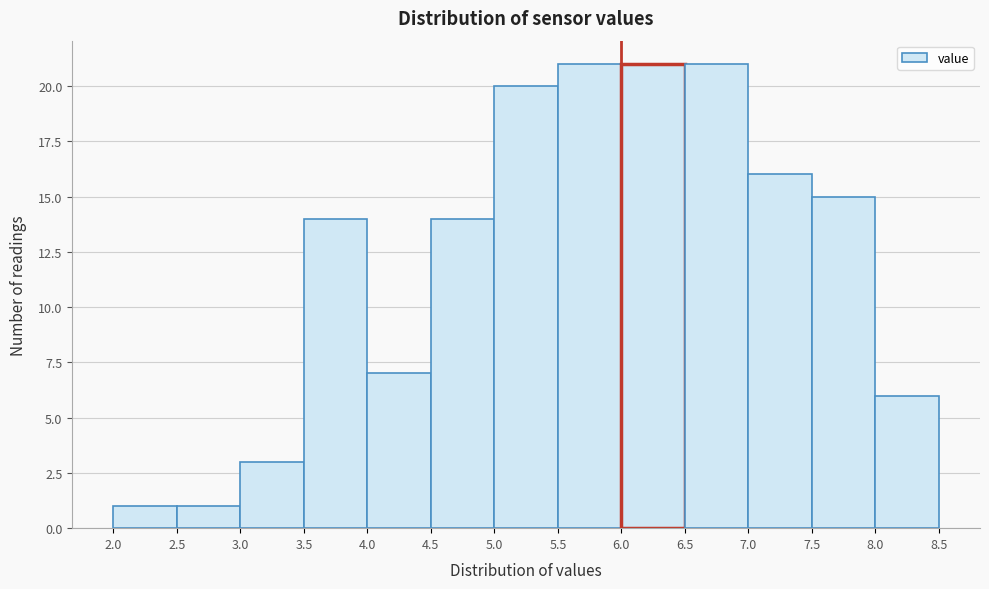

How tall is the bar that spans 6.5 to 7.0 on the x-axis? The values are not printed on the chart, so give them approximately, as read against the axis.

21